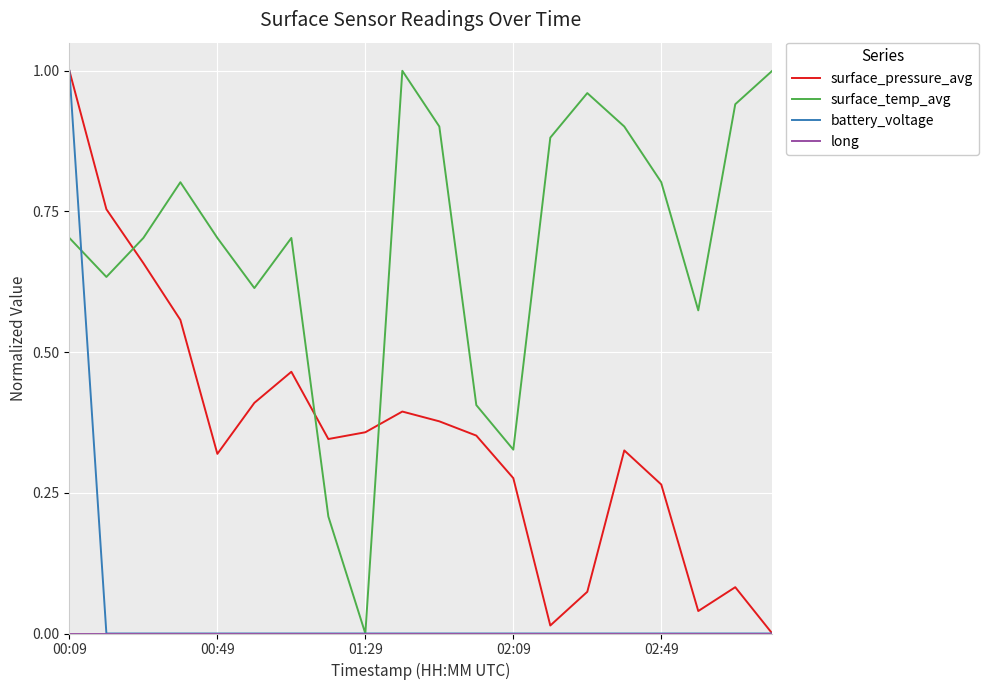

Which series has the largest total across all categories?

surface_temp_avg